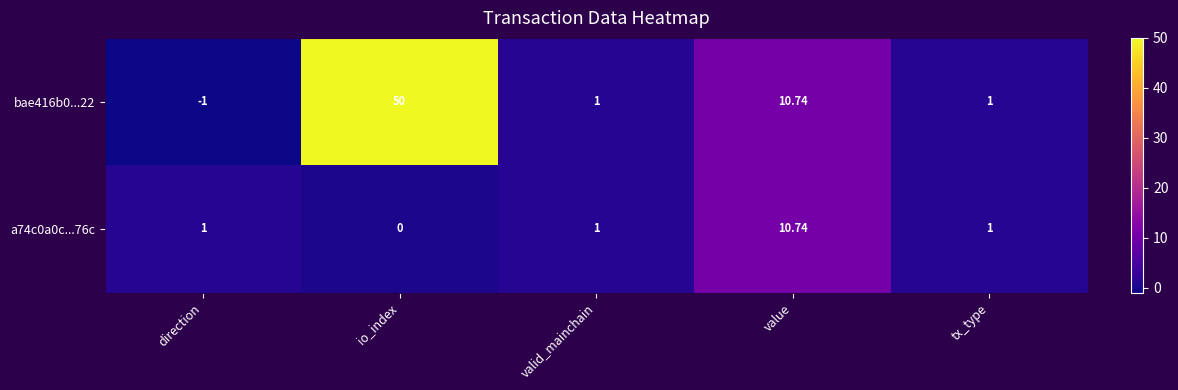

Where does the bae416b0...22 series first go above 1?

io_index